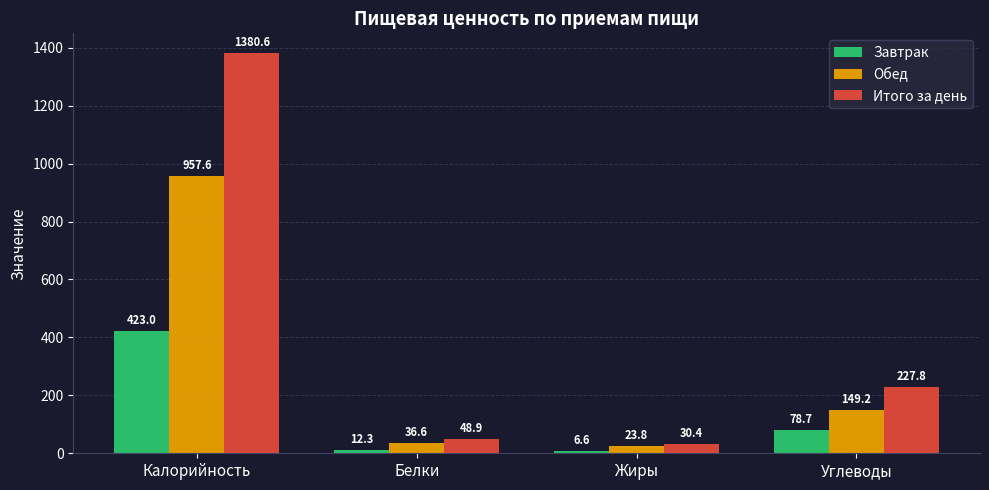

Reading left to right, extract all data points from this chart.

Завтрак: Калорийность=423.0	Белки=12.3	Жиры=6.6	Углеводы=78.7
Обед: Калорийность=957.6	Белки=36.6	Жиры=23.8	Углеводы=149.2
Итого за день: Калорийность=1380.6	Белки=48.9	Жиры=30.4	Углеводы=227.8